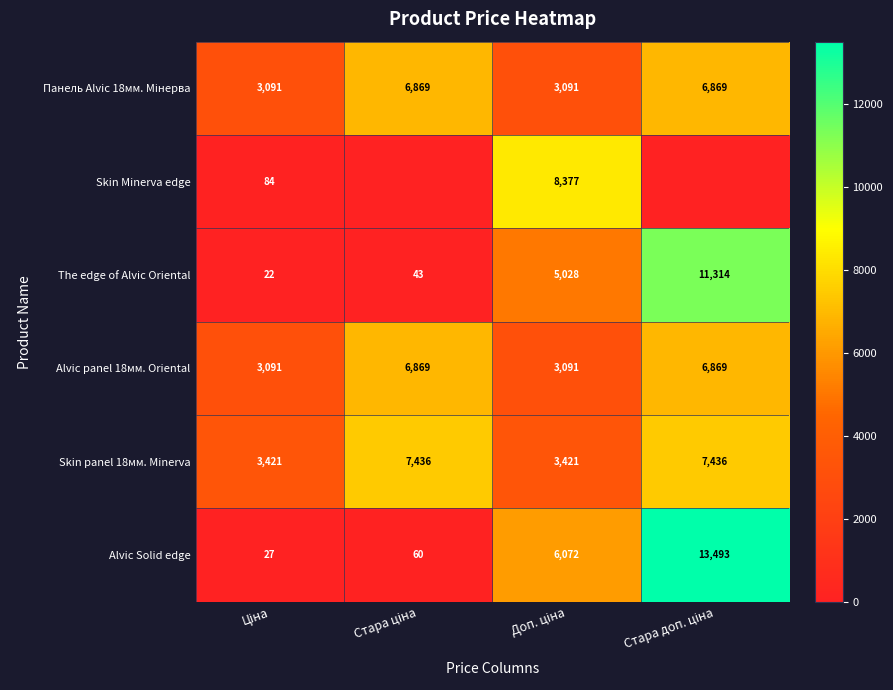

What is the difference between the maximum and second lowest values in the Skin Minerva edge series?

8377.0